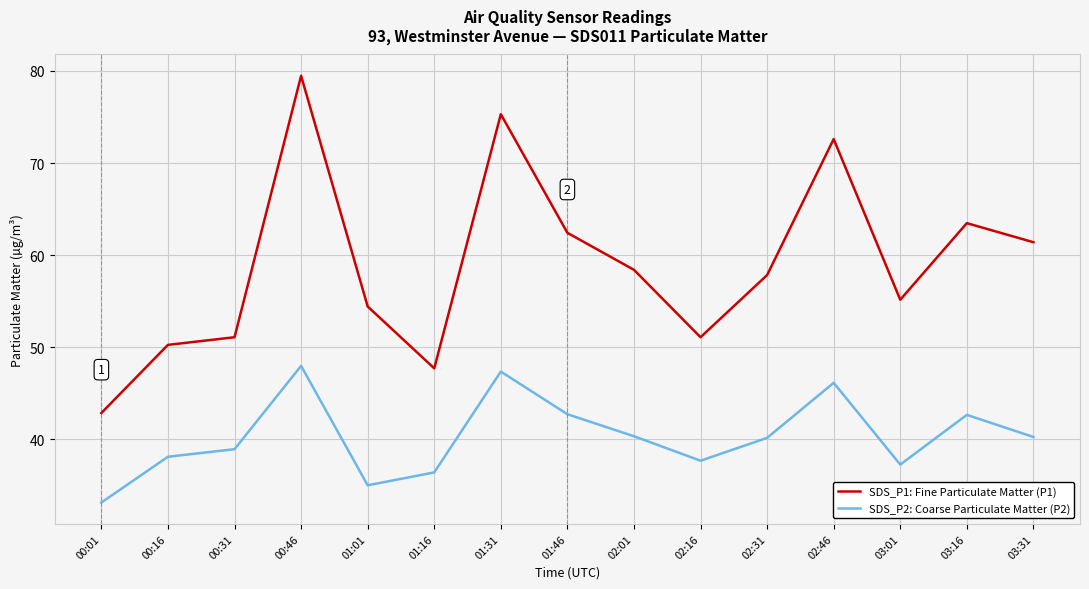

At which category does SDS_P2: Coarse Particulate Matter (P2) reach its first local peak?

00:46